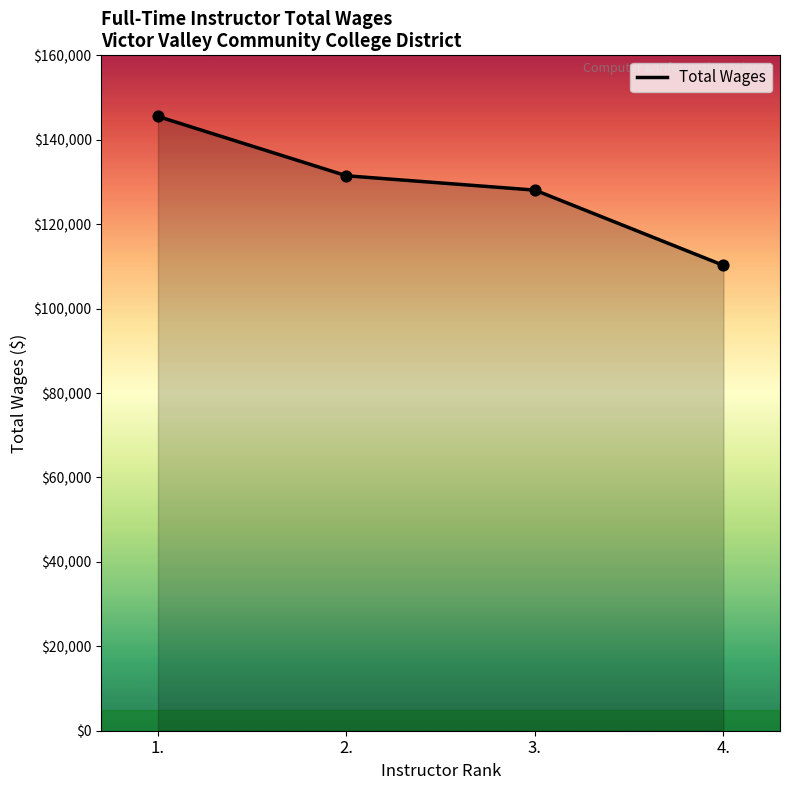

What is the change in value from 2. to 4.?

-21227